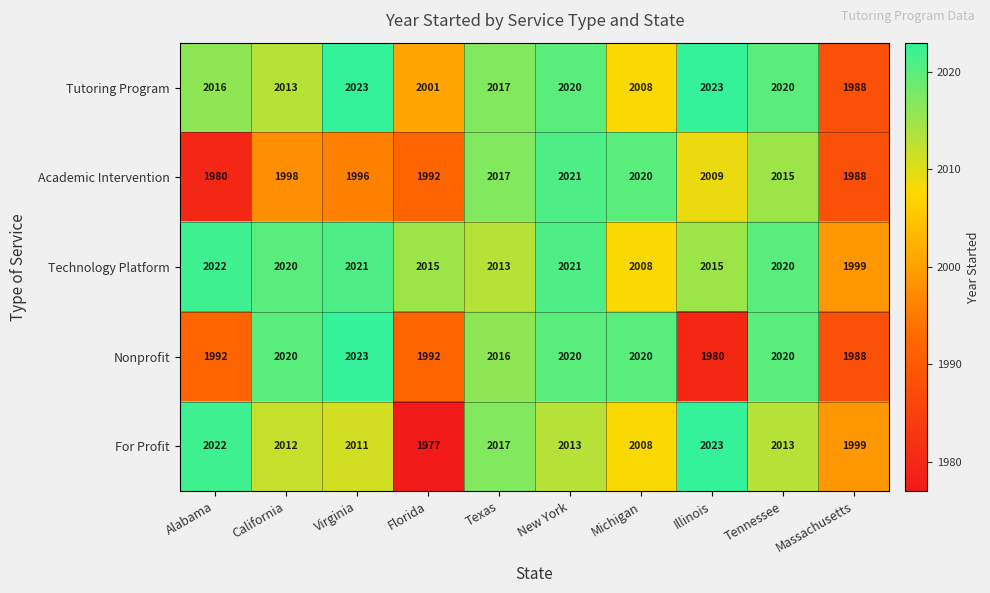

Between Florida and Michigan, which series saw the biggest shift?

For Profit